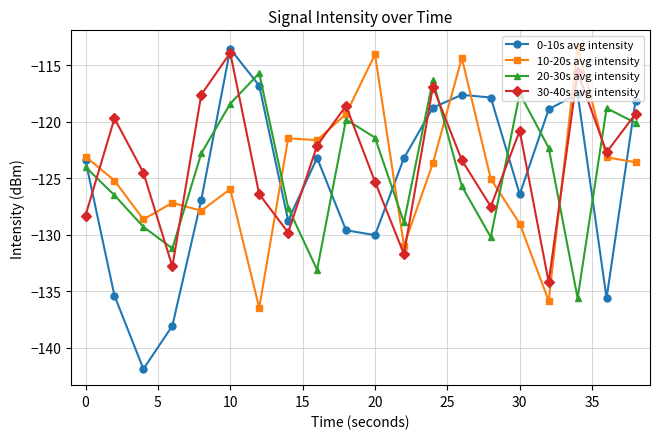

What is the value of the 30-40s avg intensity point at the 12th from the left?

-131.7